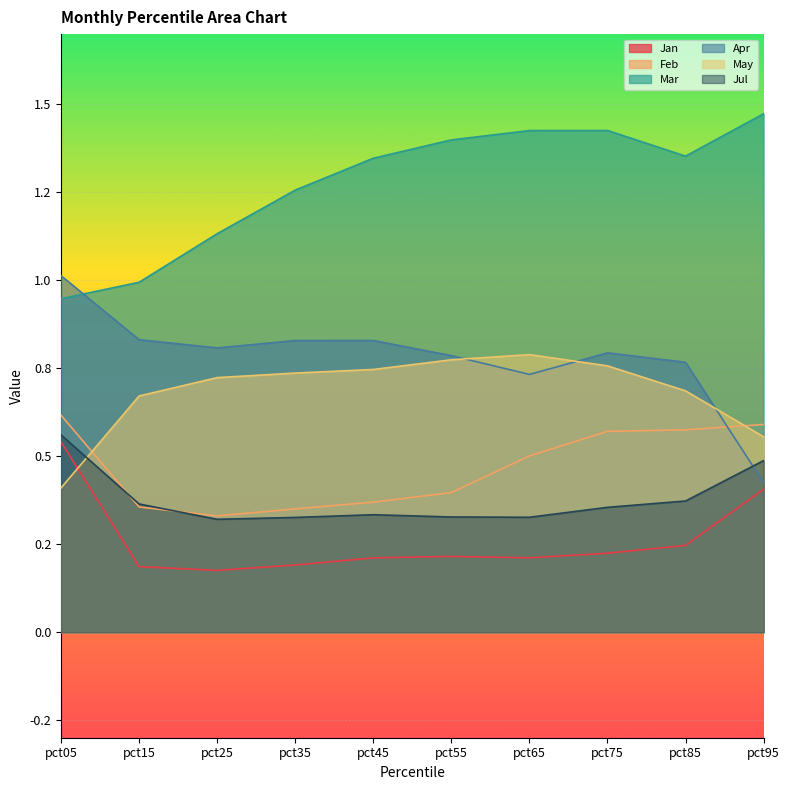

What is the total value across all series at pct05?

4.1